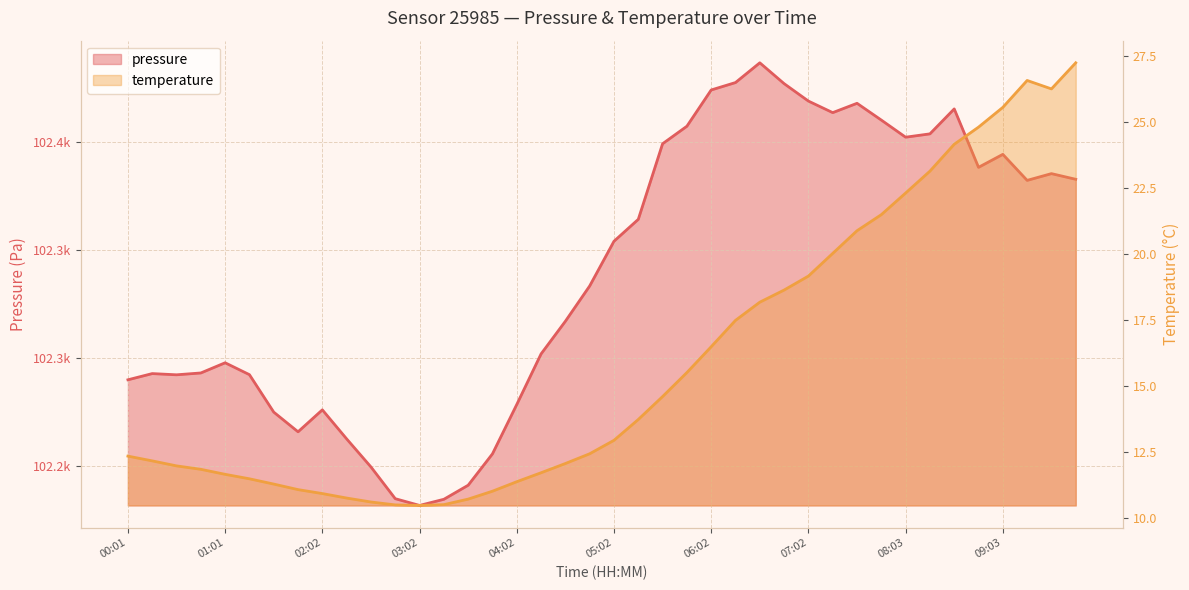

How many lines are shown in the chart?

2